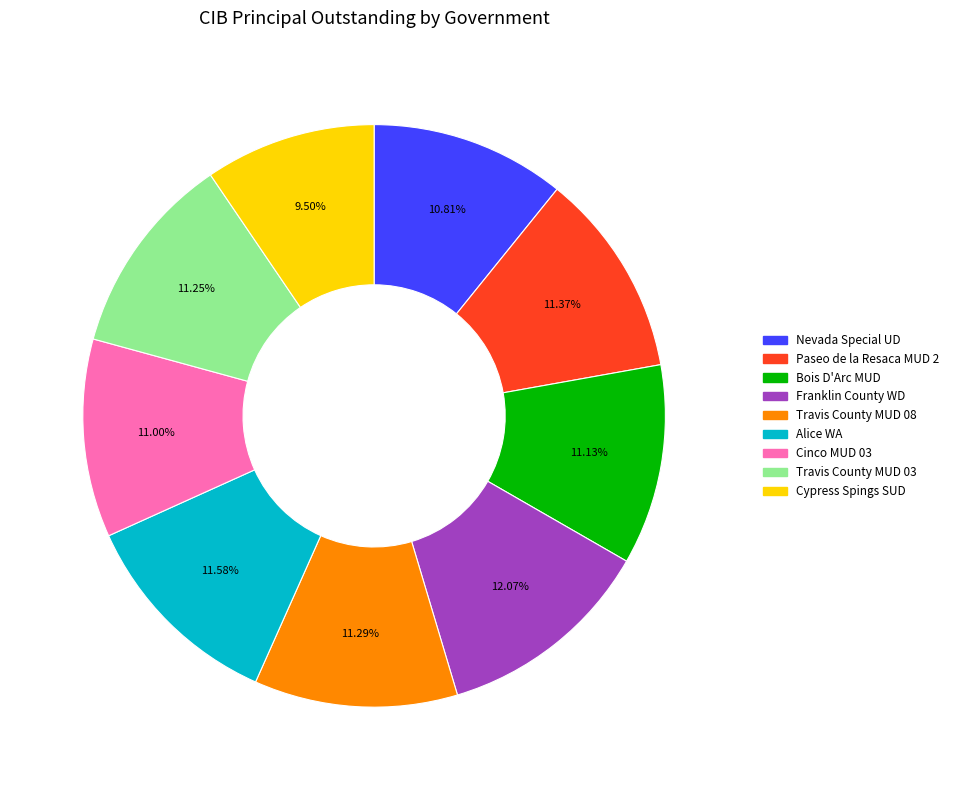

What is the ratio of the value at Travis County MUD 03 to the value at Travis County MUD 08?

1.0